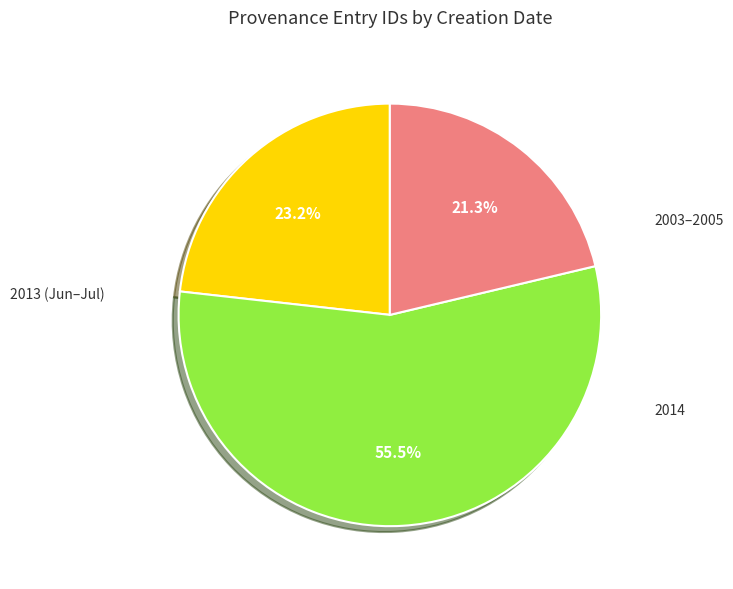

Is there any slice that represents more than half of the pie?

Yes